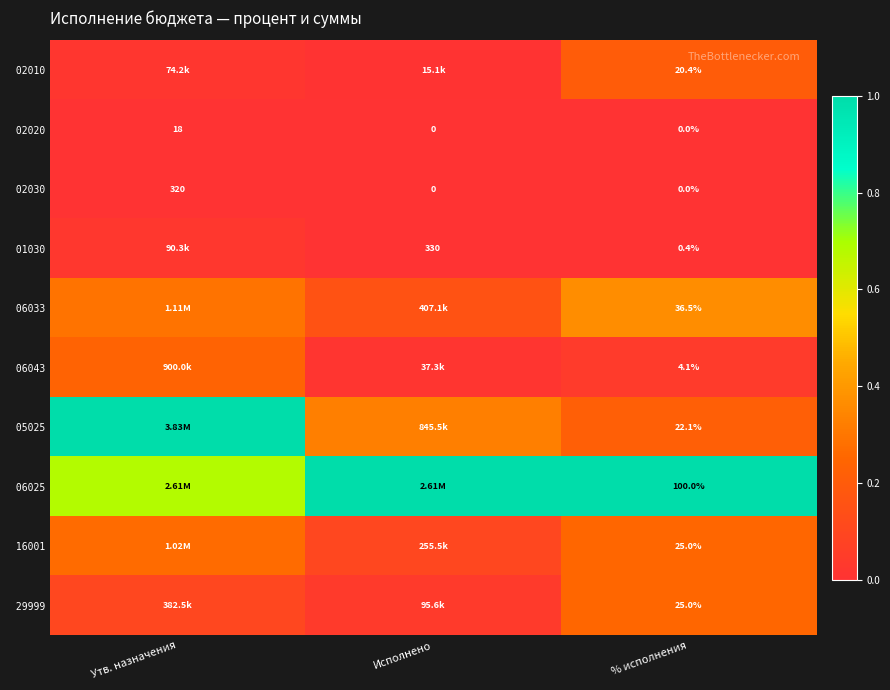

Which category has the highest value across all series?

Утв. назначения